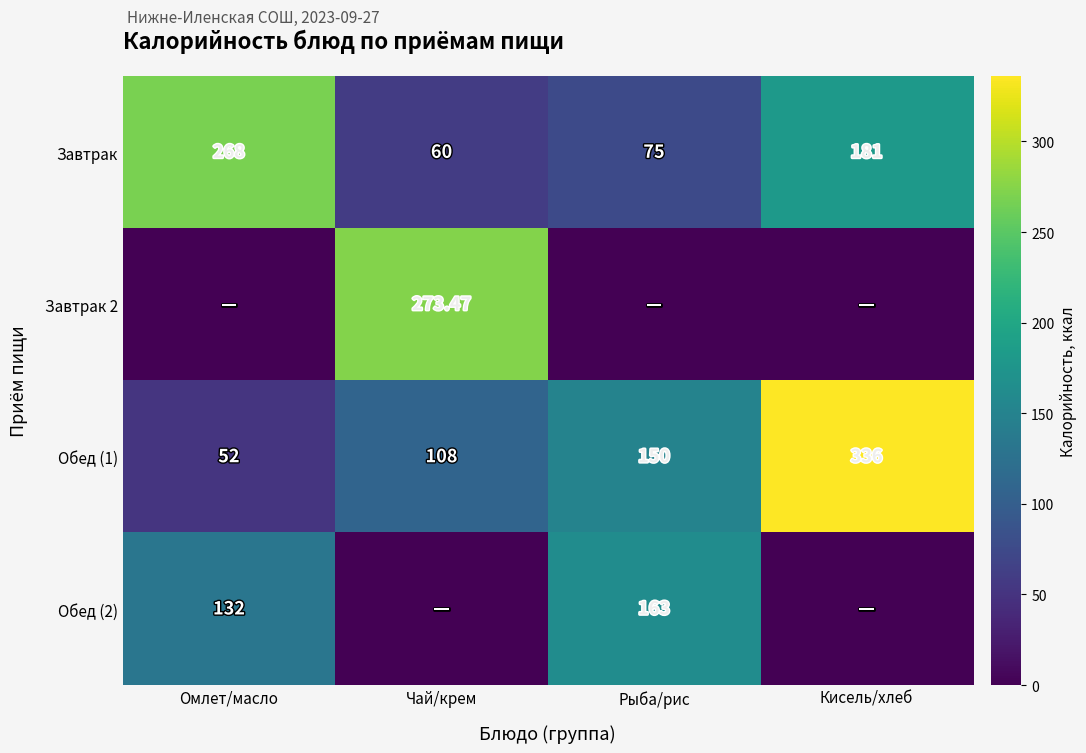

Which category has the lowest value in the Завтрак series?

Чай/крем